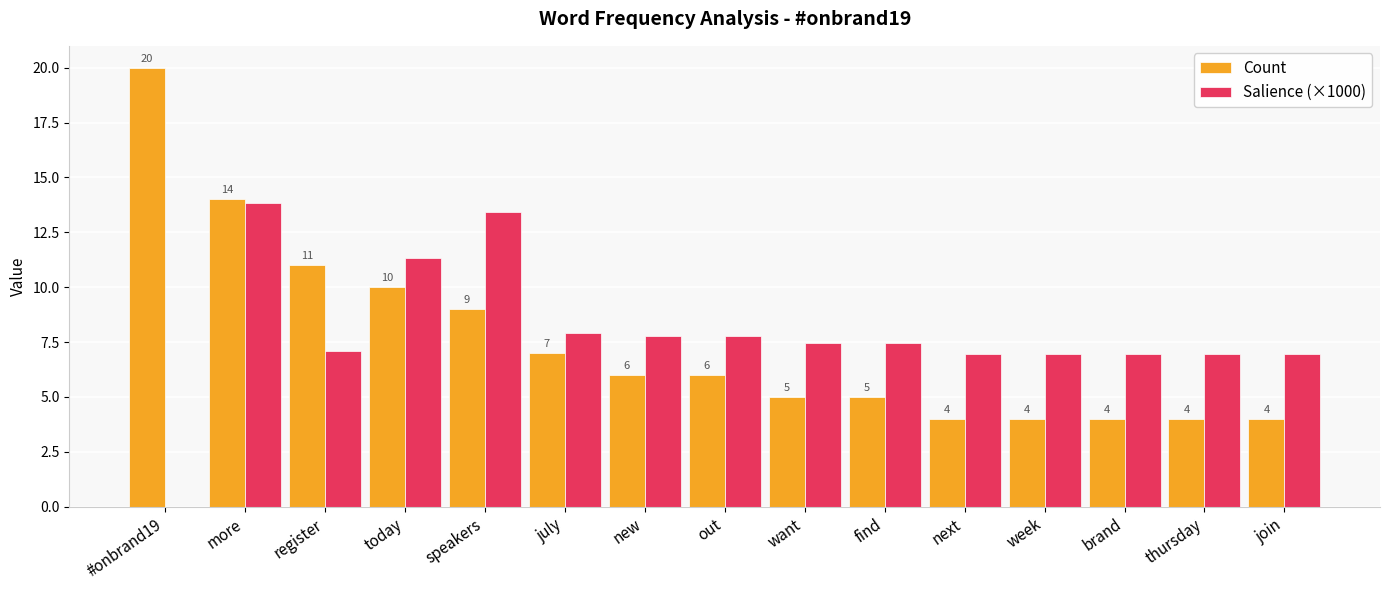

What is the sum of the Count values at july and join?

11.0